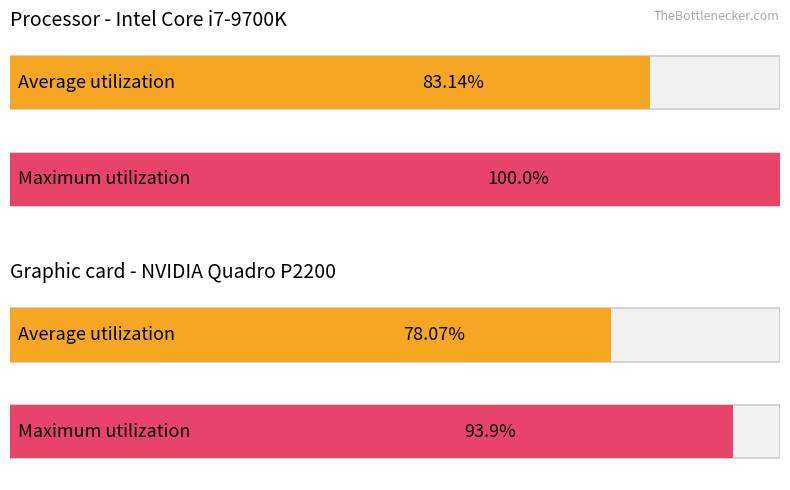

What is the average value of the Average utilization series?

80.6